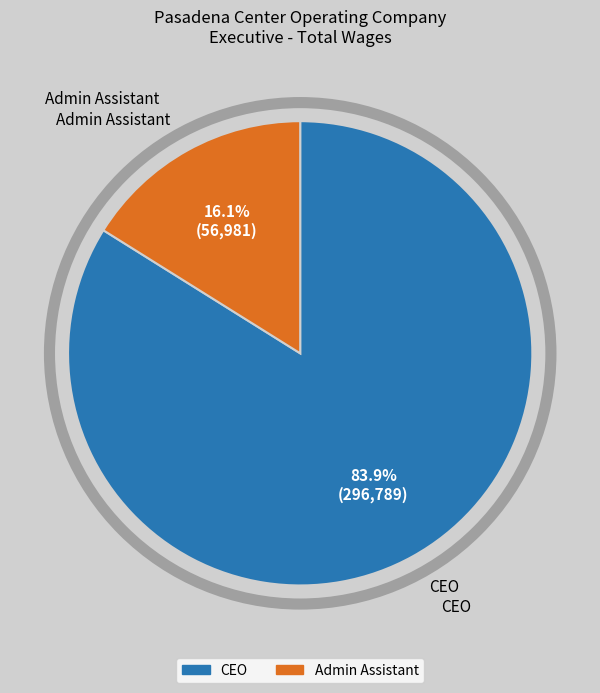

What portion of the pie excludes Admin Assistant?

83.9%